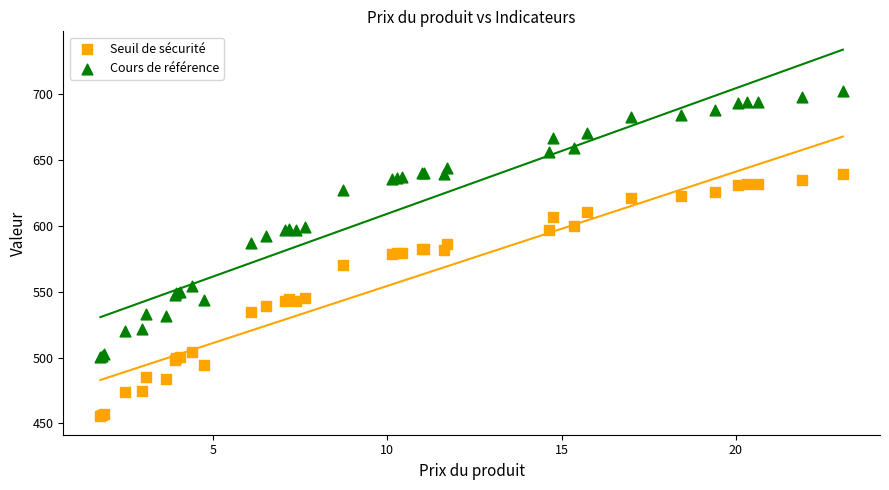

Which series has the largest Y range (max minus min)?

Cours de référence